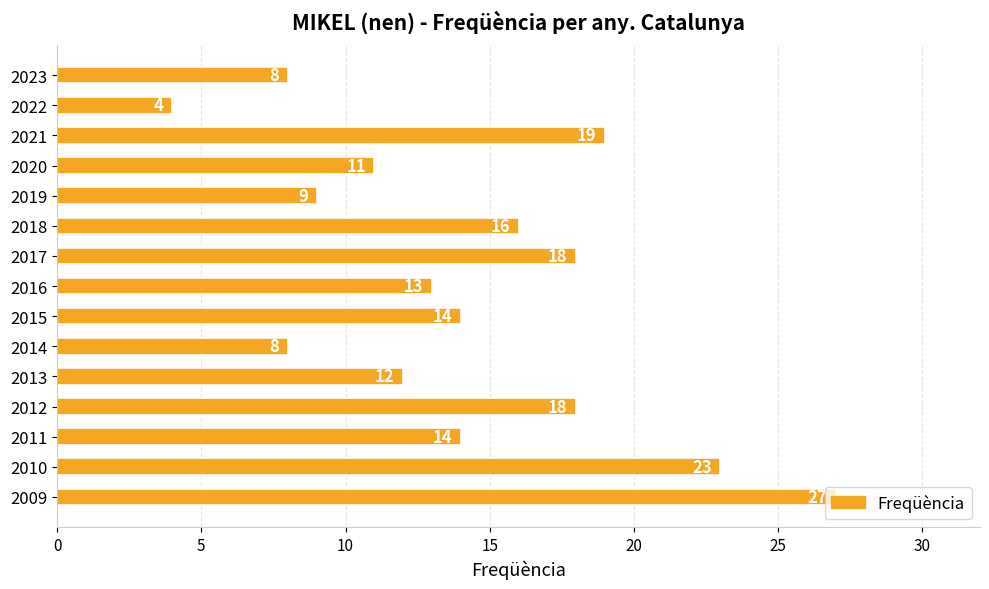

True or false: the data shows 4 at 2022.

True